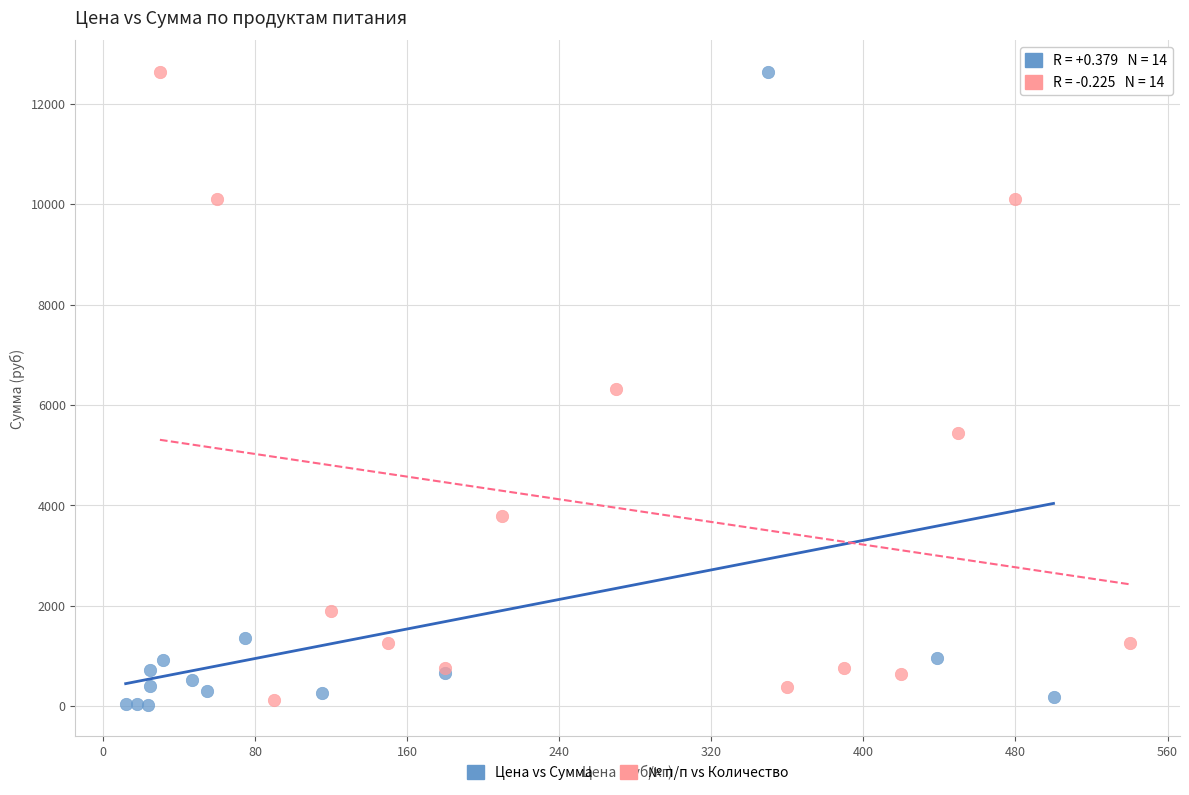

What are all the series names shown in the legend?

Цена vs Сумма, № п/п vs Количество